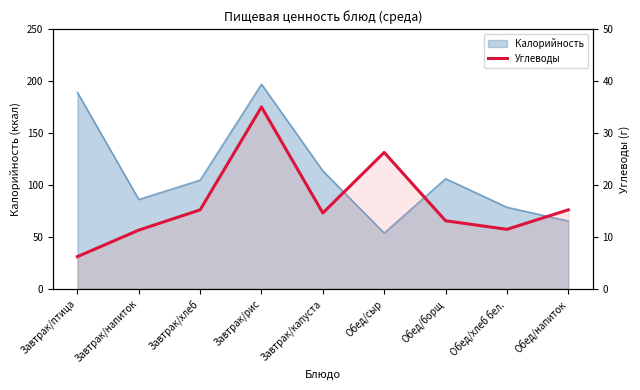

Which label corresponds to the smallest value in the chart?

Завтрак/птица